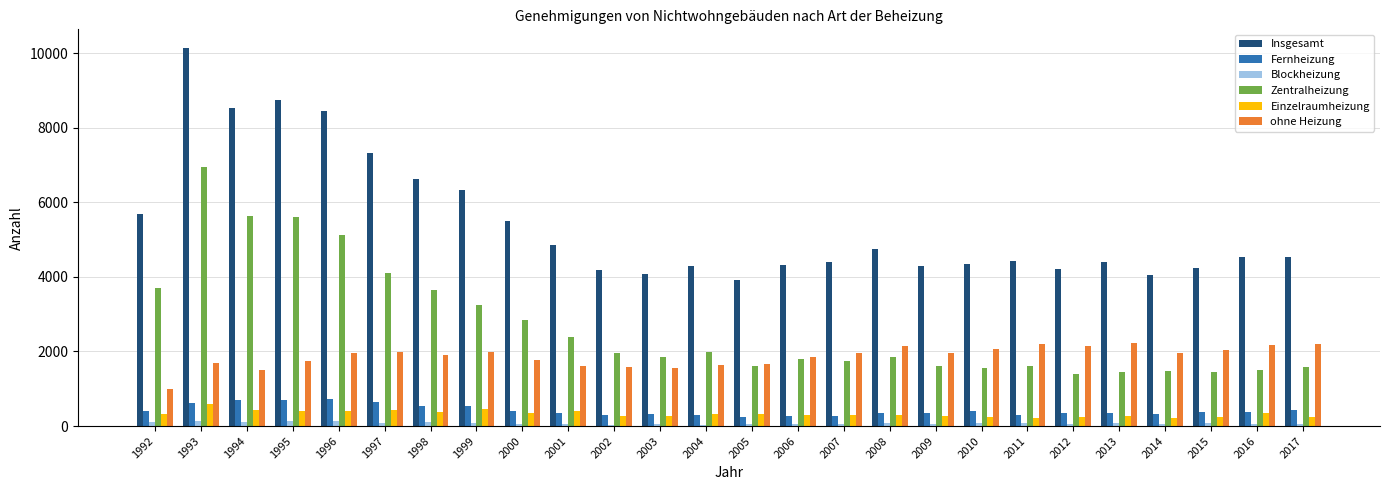

What is the difference between the second highest and second lowest values in the Einzelraumheizung series?

239